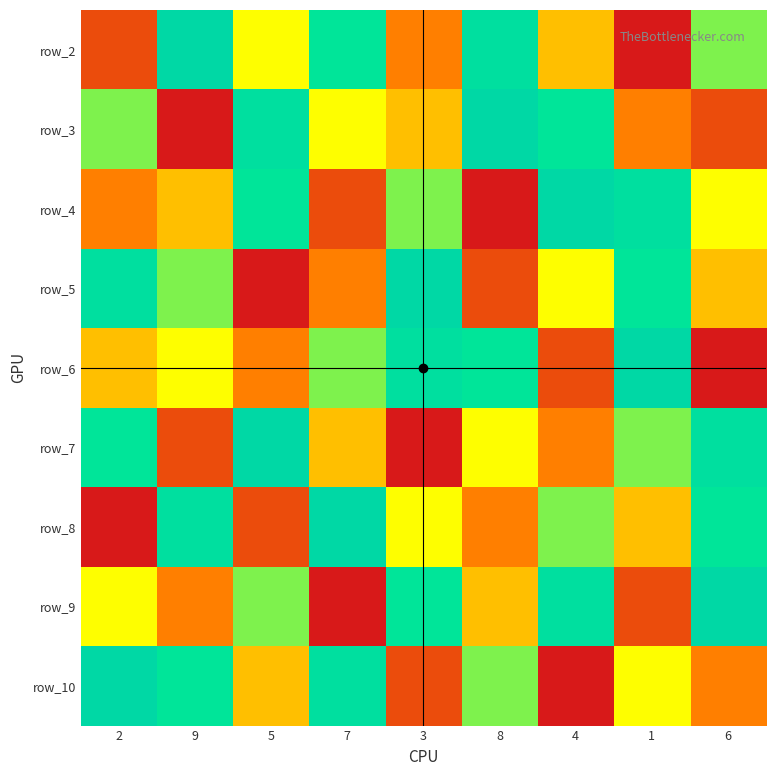

How many distinct data groups are displayed?

9